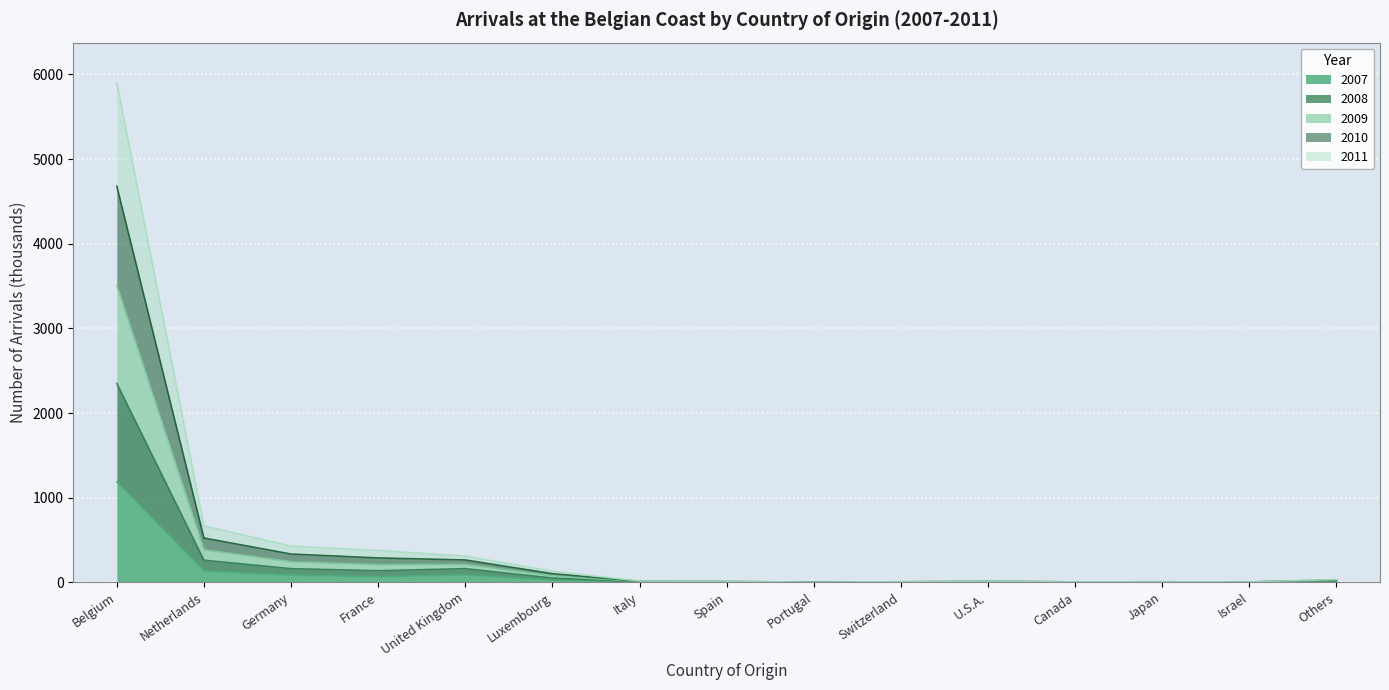

What is the value of the 2007 point at the 3rd from the left?

84.7